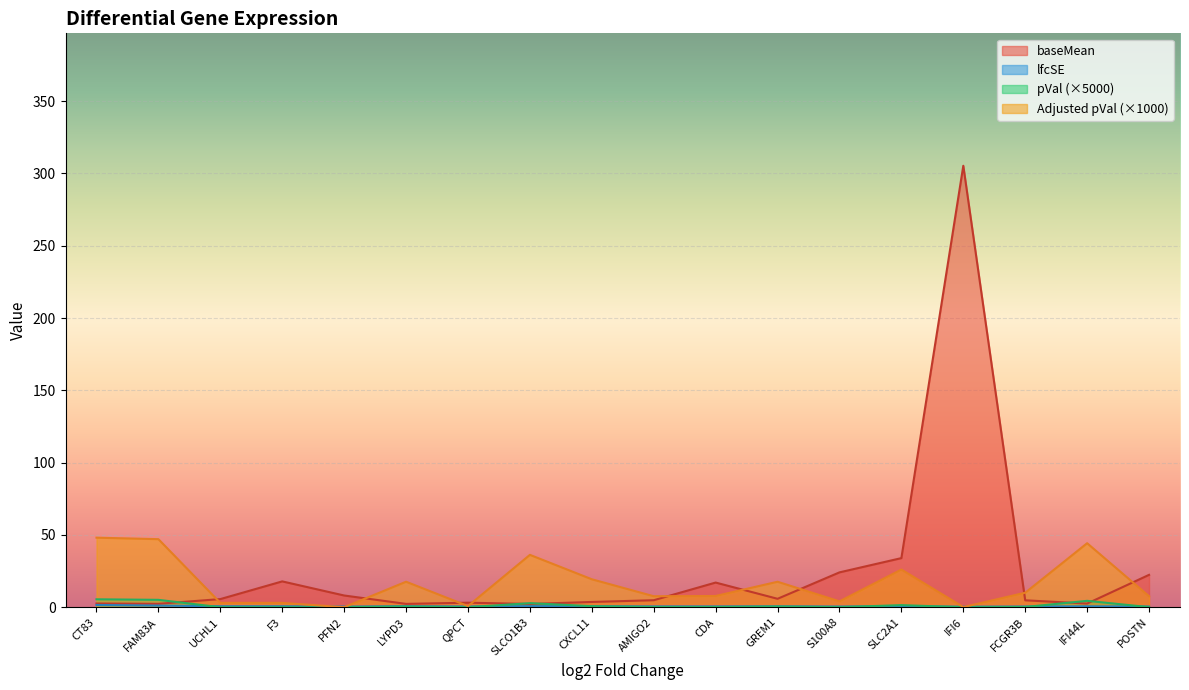

What is the label of the 16th point from the left?

FCGR3B